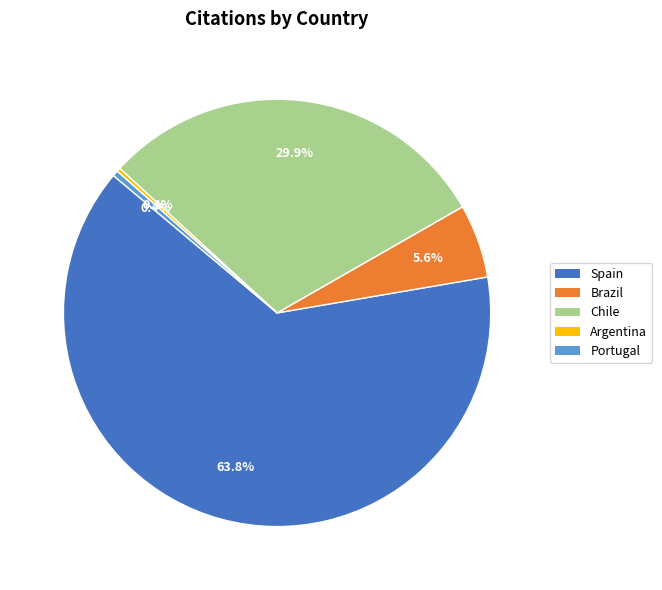

Which slice is the largest?

Spain